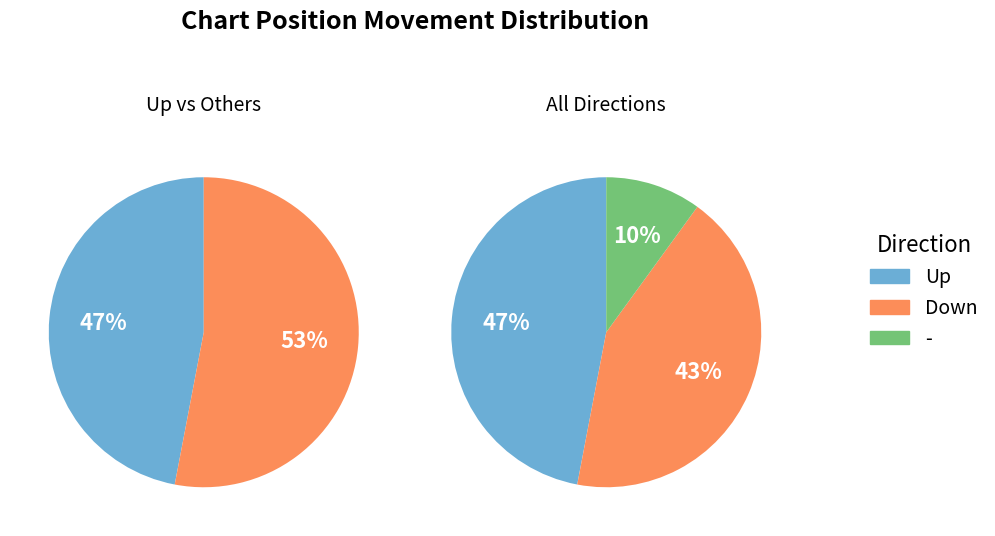

Rank the categories by value from lowest to highest.

-, Down, Up